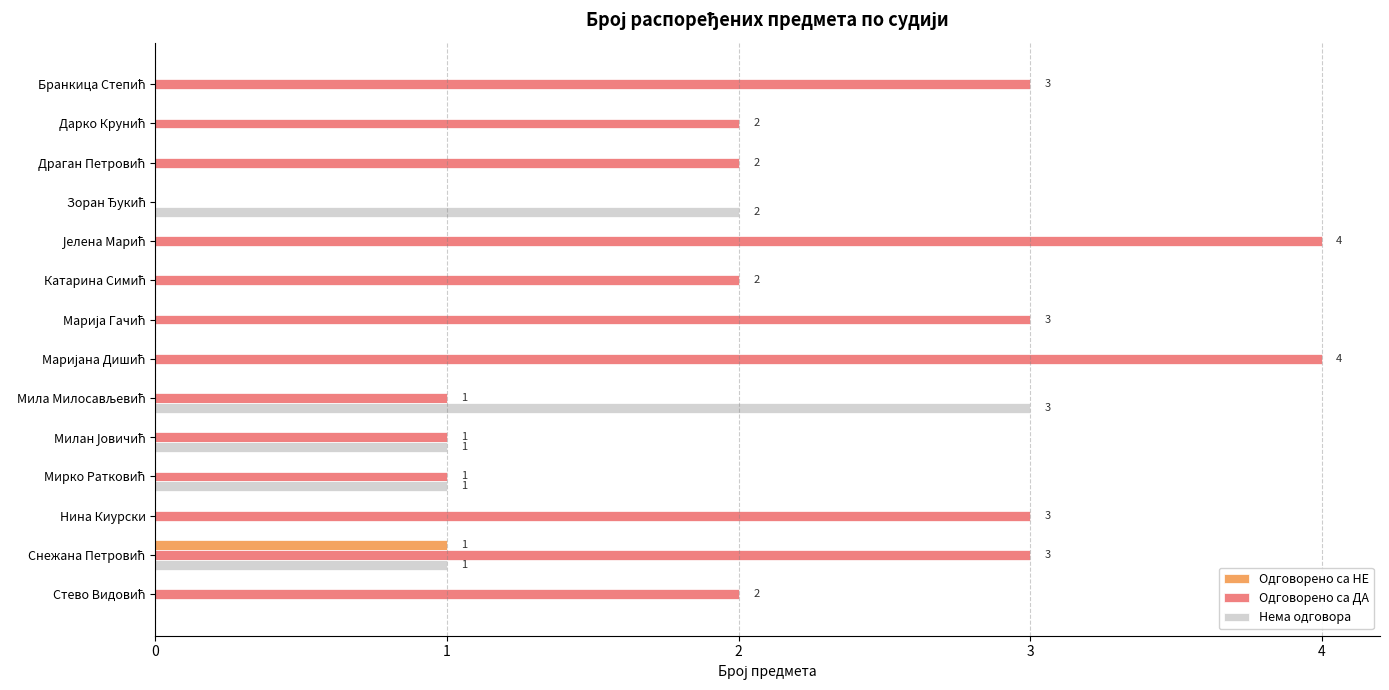

What are all the series names shown in the legend?

Одговорено са НЕ, Одговорено са ДА, Нема одговора